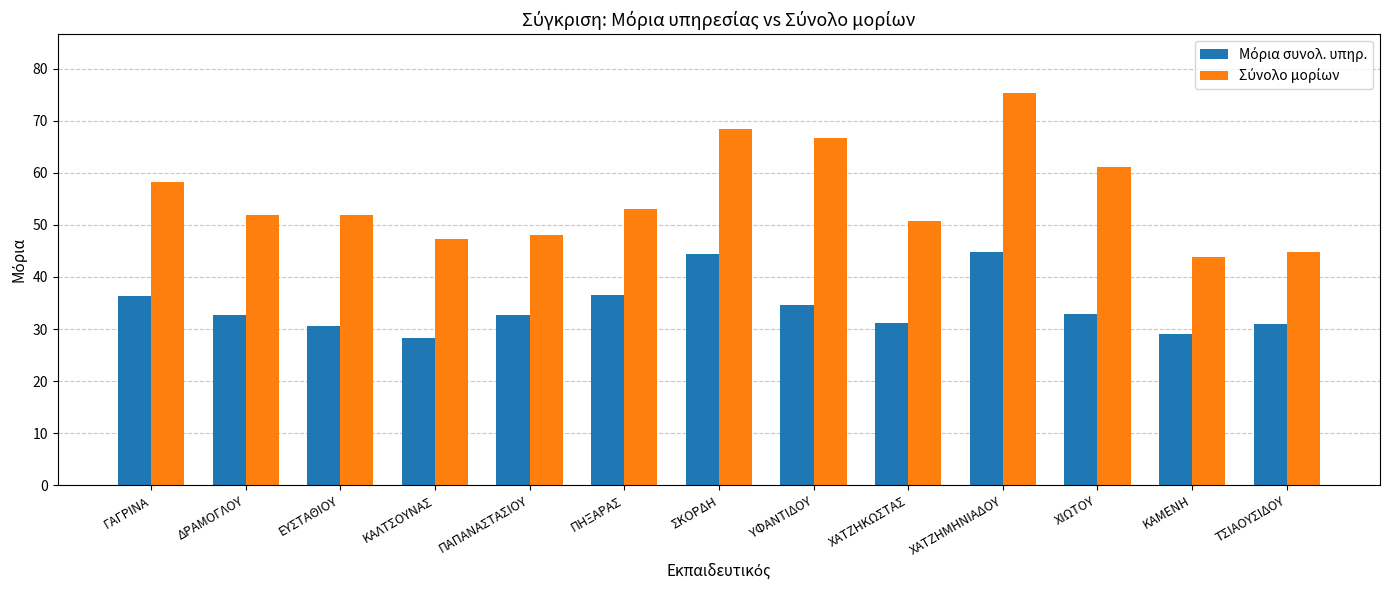

What position from the right is ΚΑΜΕΝΗ?

2